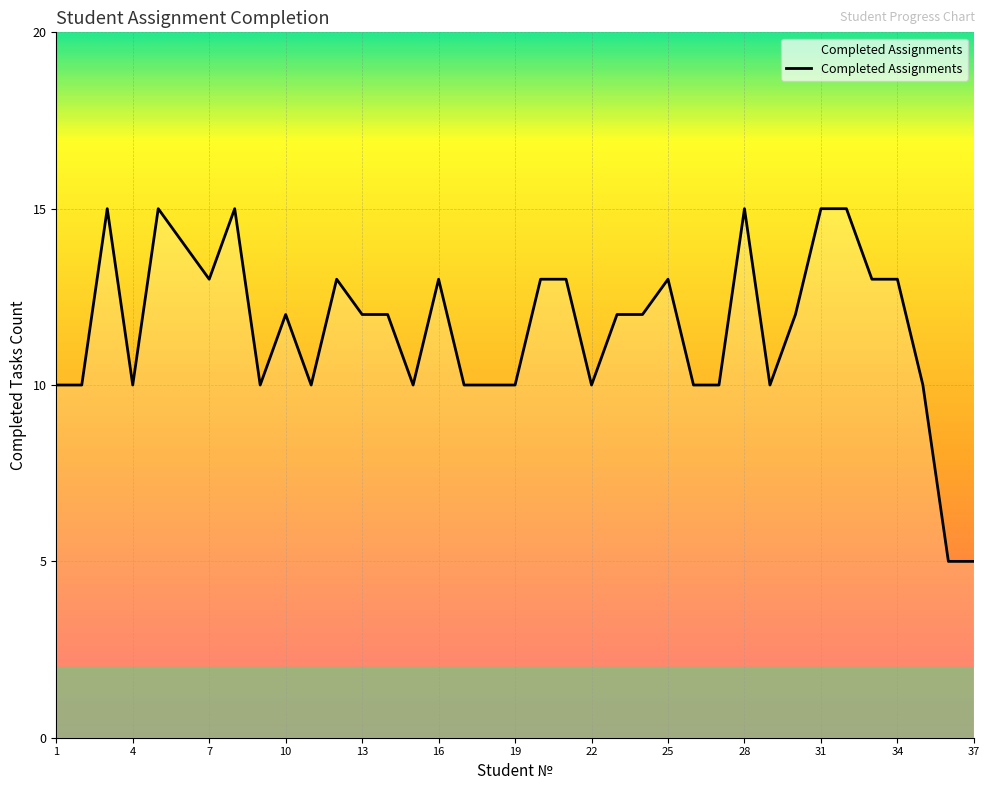

What is the minimum value shown in the chart?

5